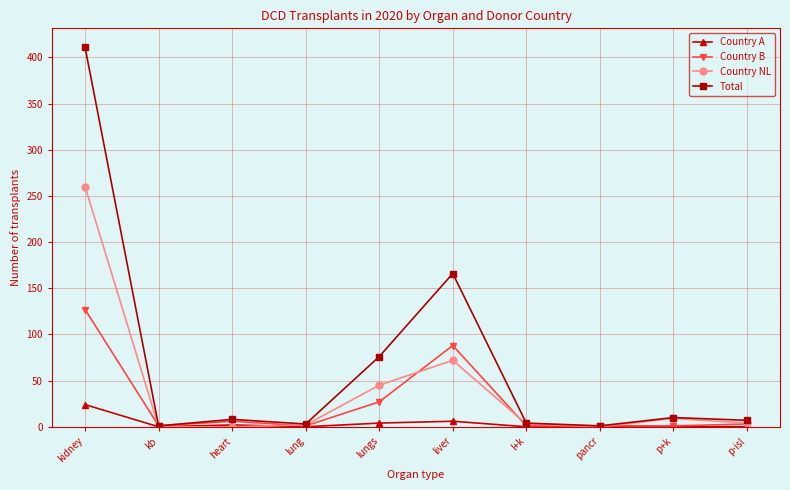

What is the difference between the maximum and minimum values in the Country B series?

126